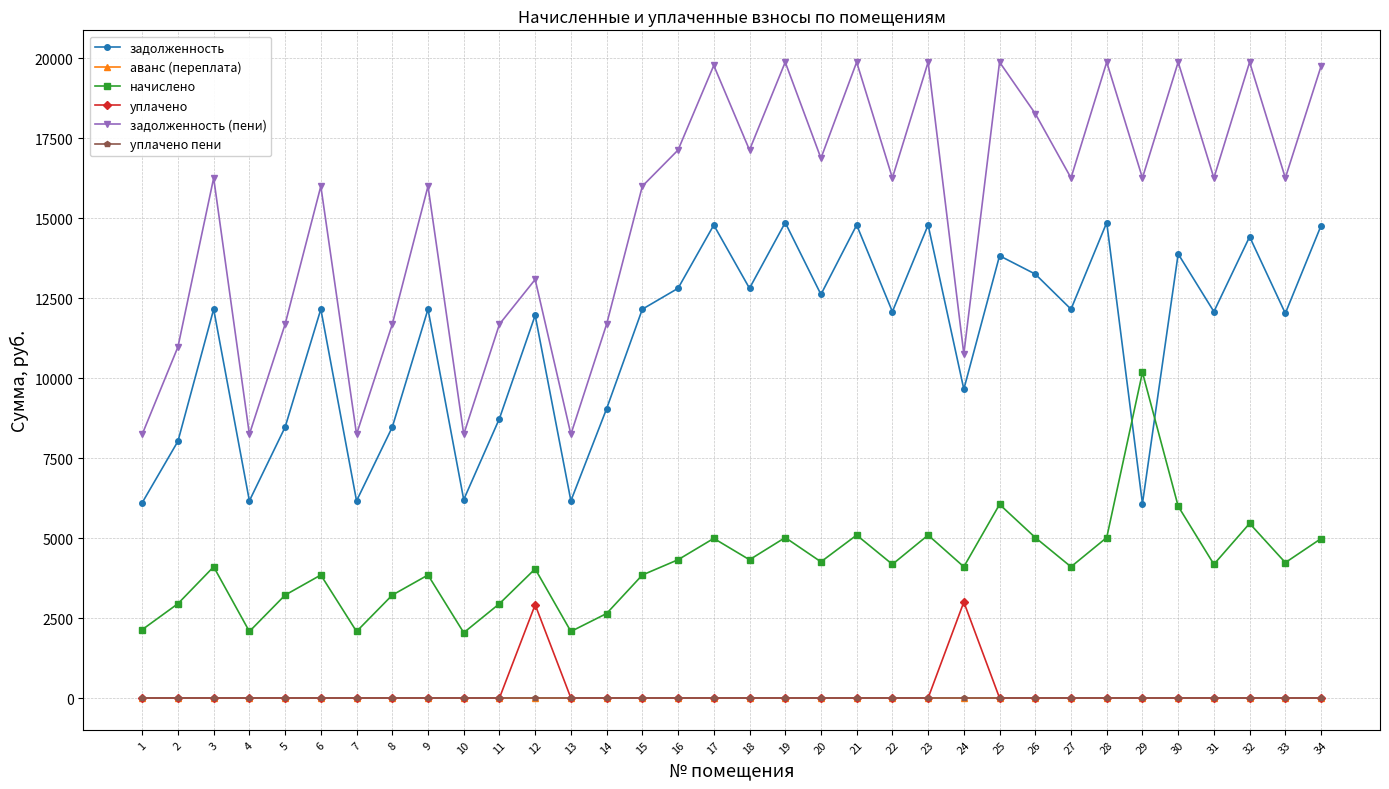

Is this an area chart (filled region under the line)?

No